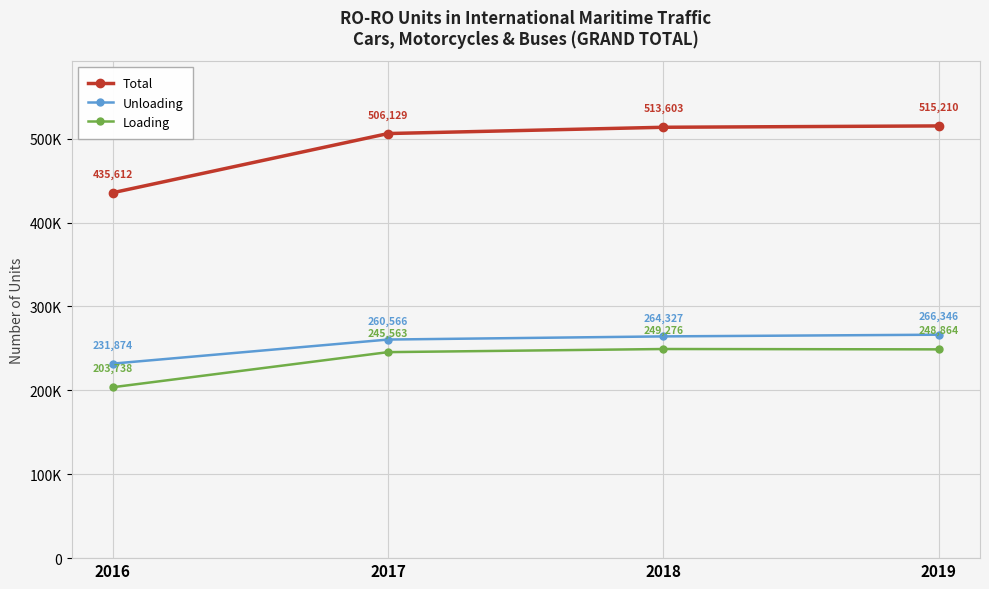

What is the value of the Unloading point at the 4th from the left?

266346